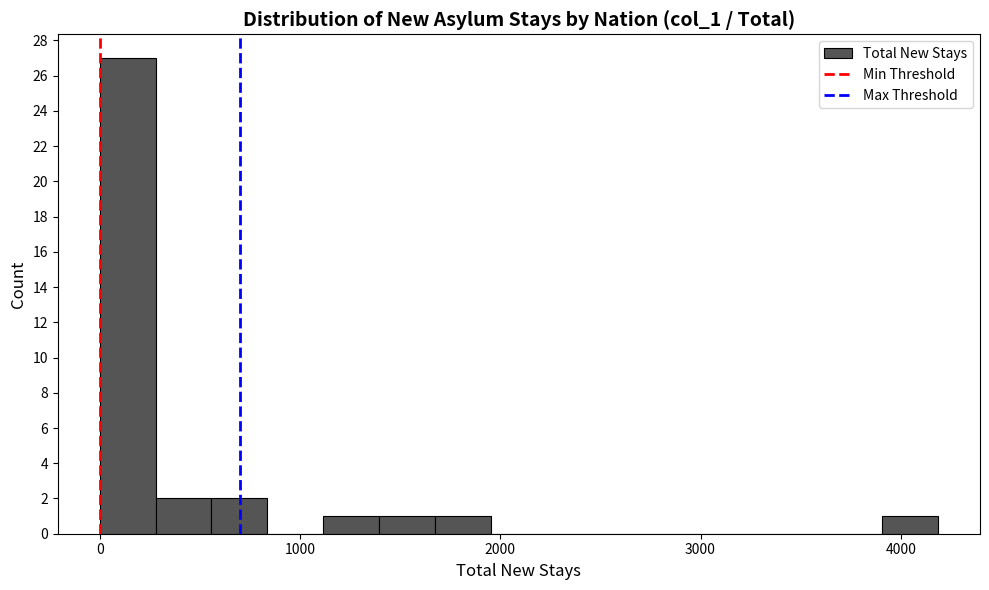

Read against the x-axis, roughly where is the centre of the tallest bar?

100